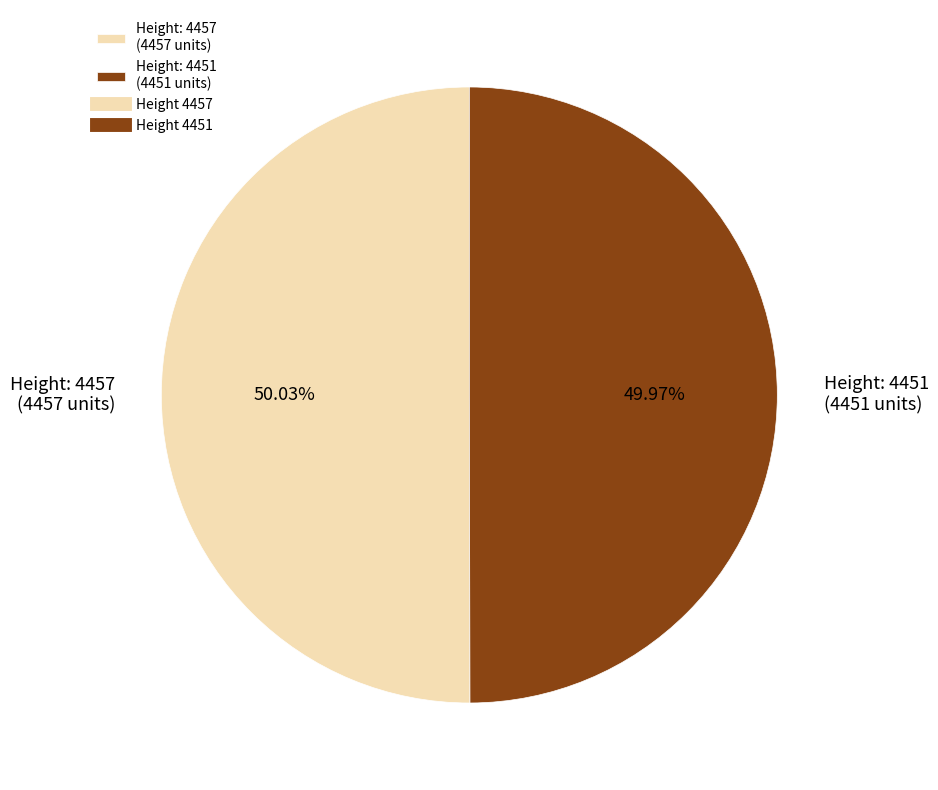

How many slices are in this pie chart?

2